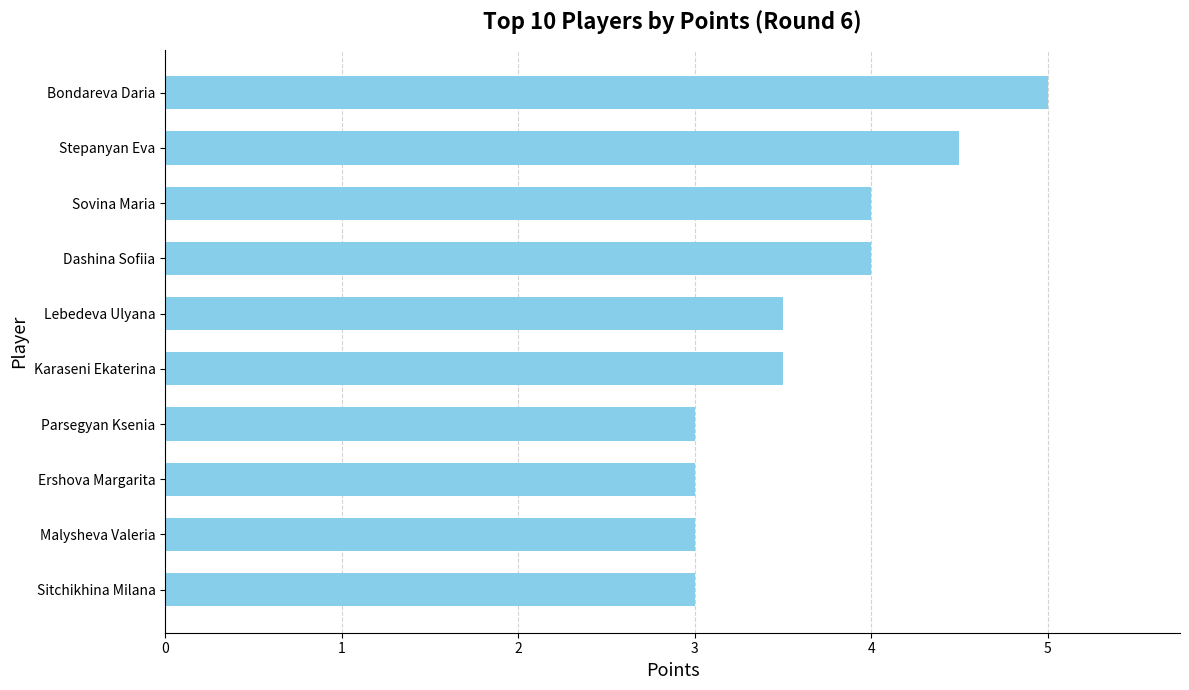

Which category has the highest value across all series?

Bondareva Daria